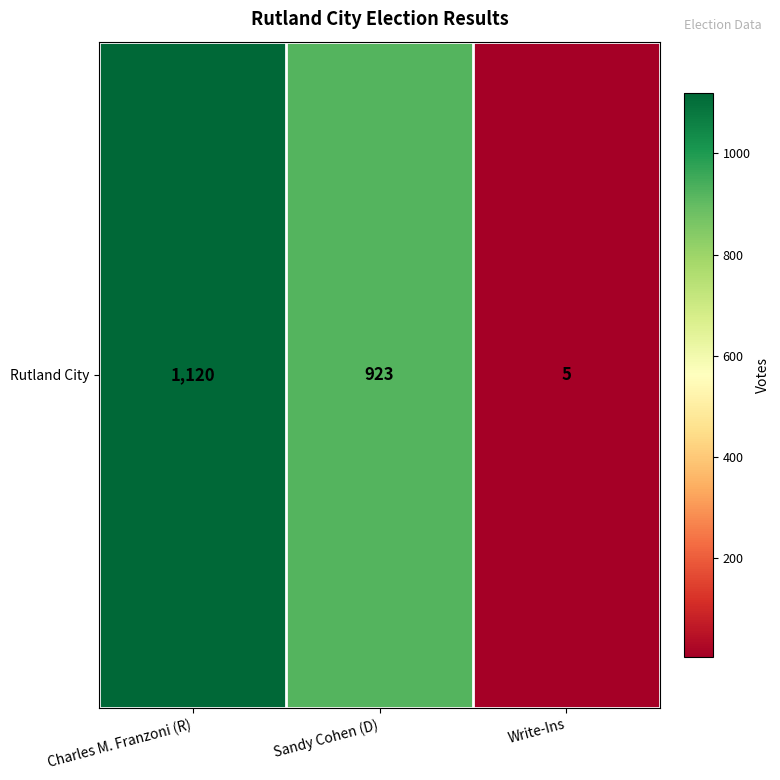

What is the average value?

683